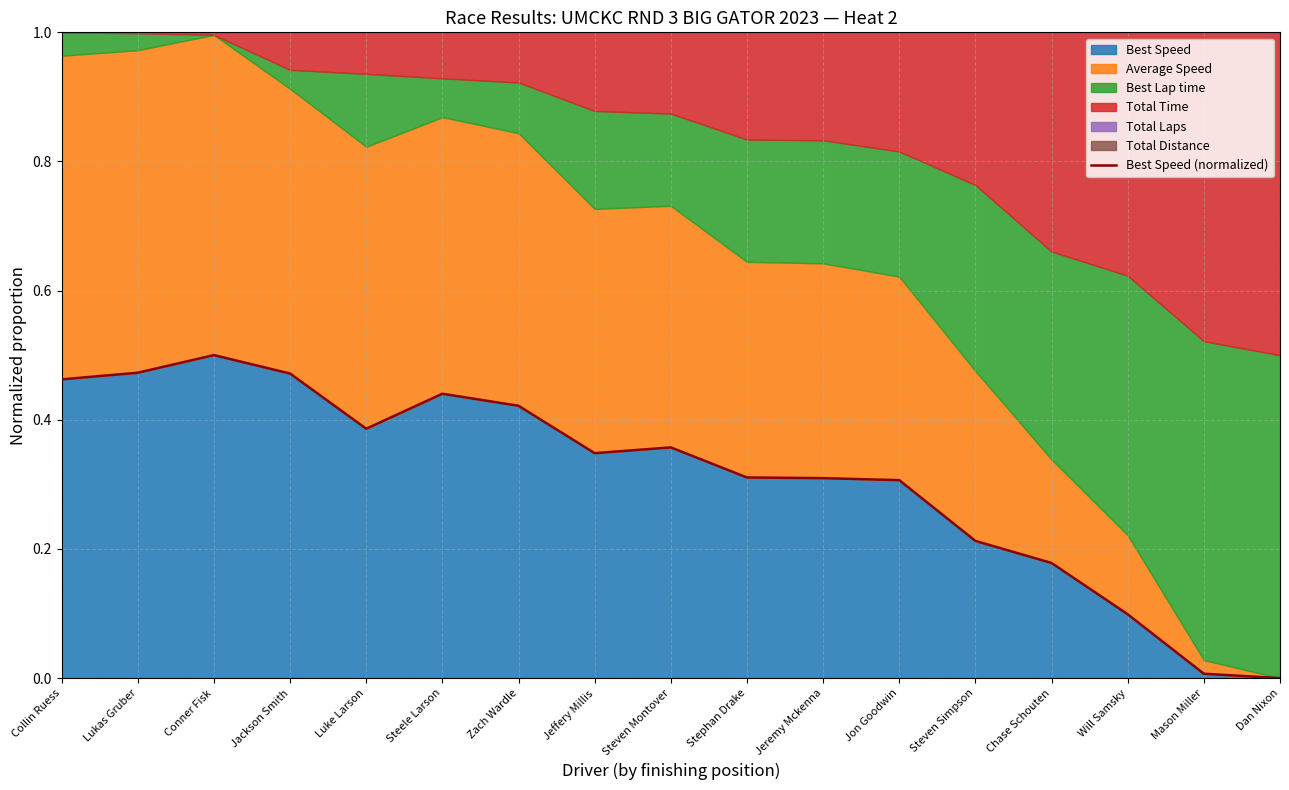

Reading right to left, what are all the values shown in this chart?

0.0	0.0	0.1	0.2	0.2	0.3	0.3	0.3	0.4	0.3	0.4	0.4	0.4	0.5	0.5	0.5	0.5